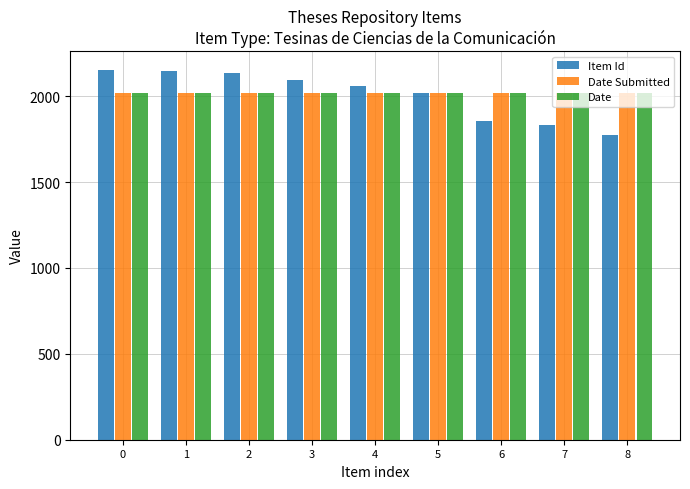

What is the maximum value shown in the chart?

2154